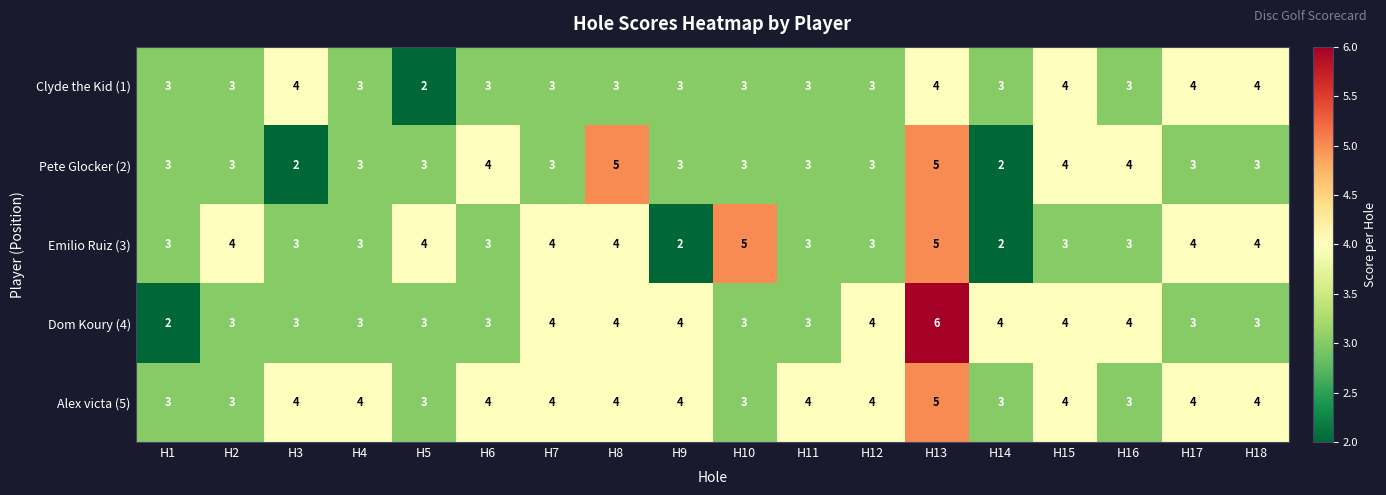

What is the approximate value of Emilio Ruiz (3) at H18?

4